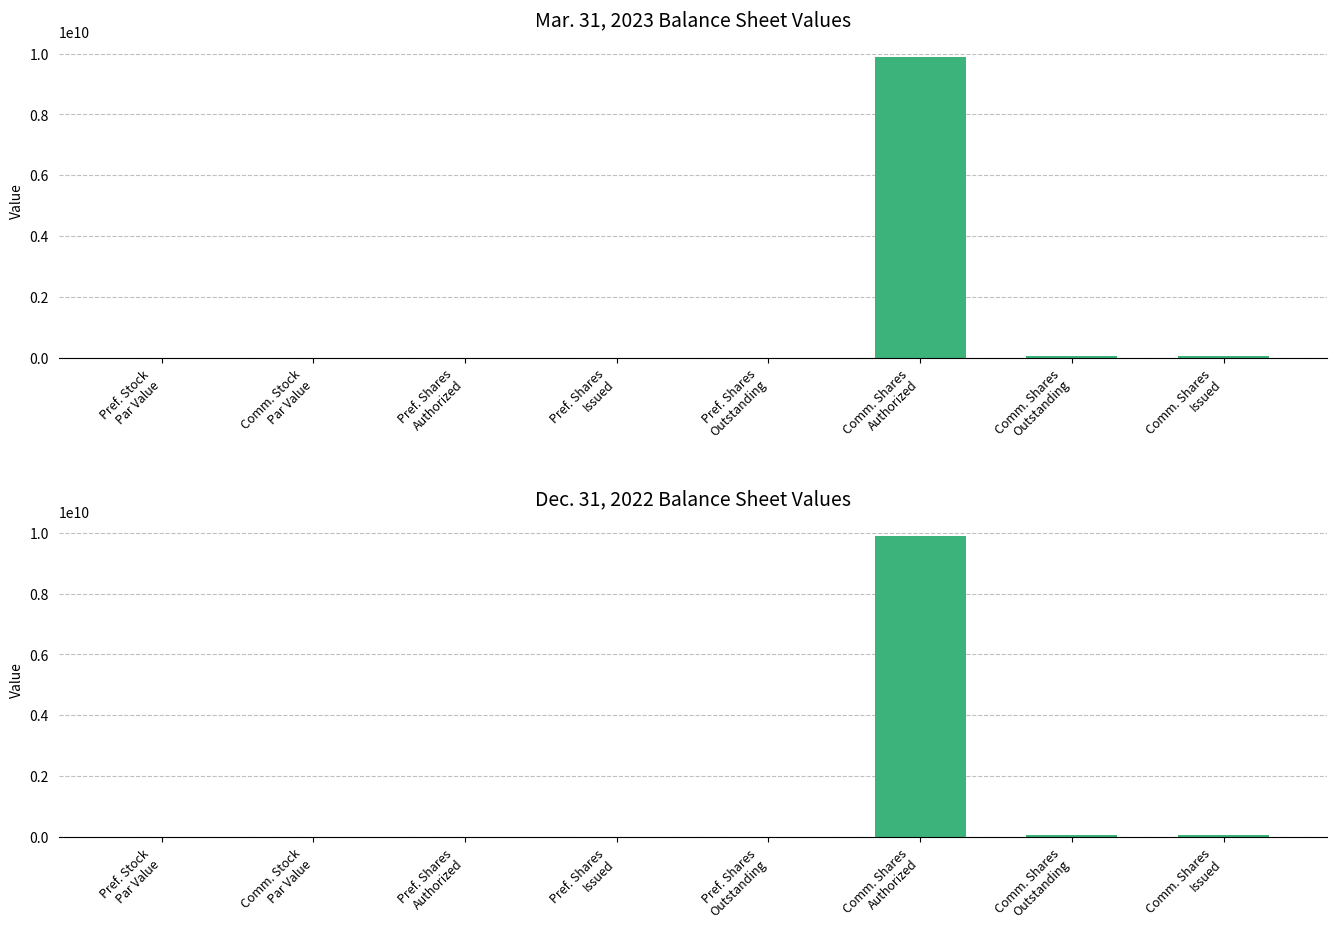

What is the highest value of the Mar. 31, 2023 series?

9888000000.0